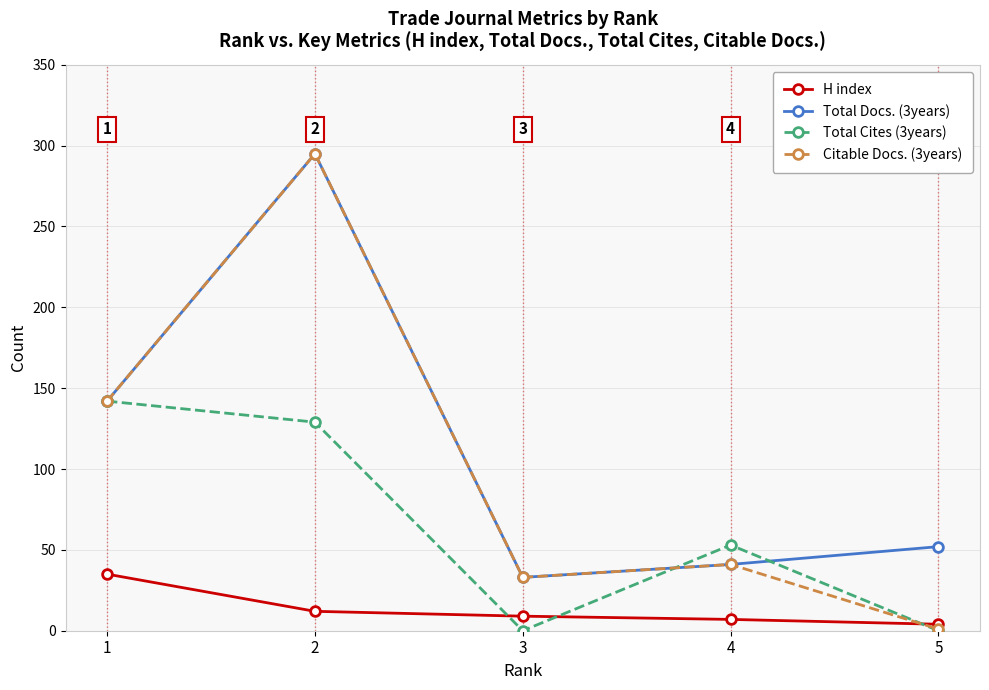

The value of Total Cites (3years) at 3 is 0. True or false?

True